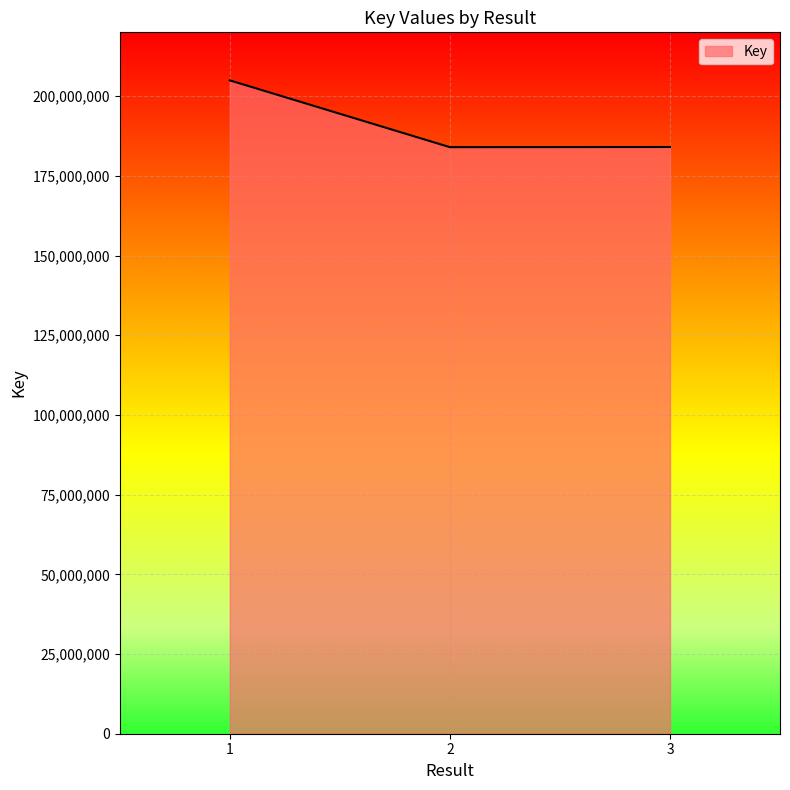

What is the greatest value displayed?

204933142